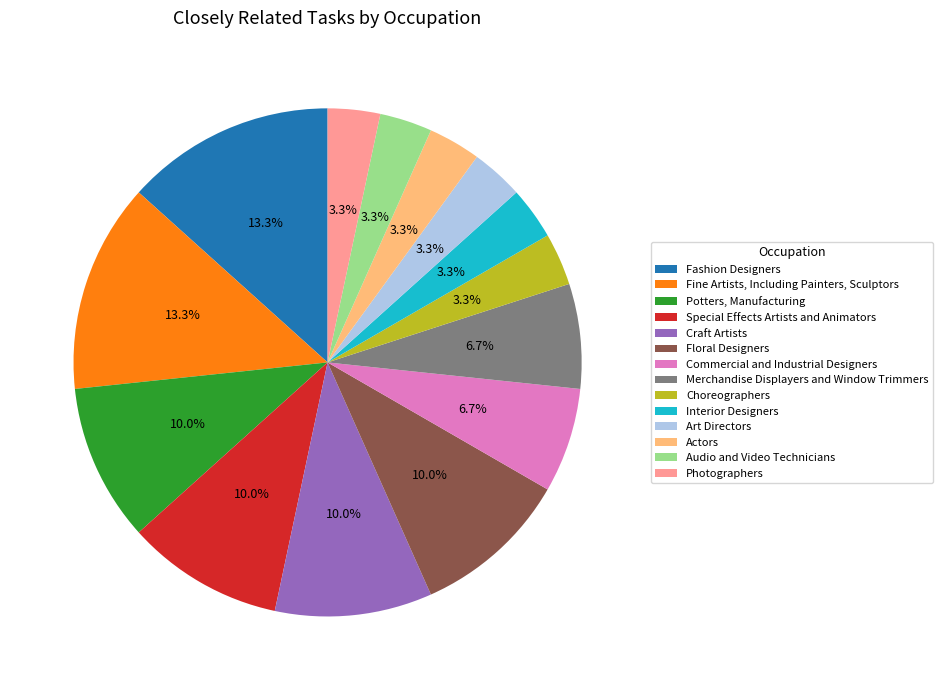

What is the ratio of the value at Interior Designers to the value at Special Effects Artists and Animators?

0.3